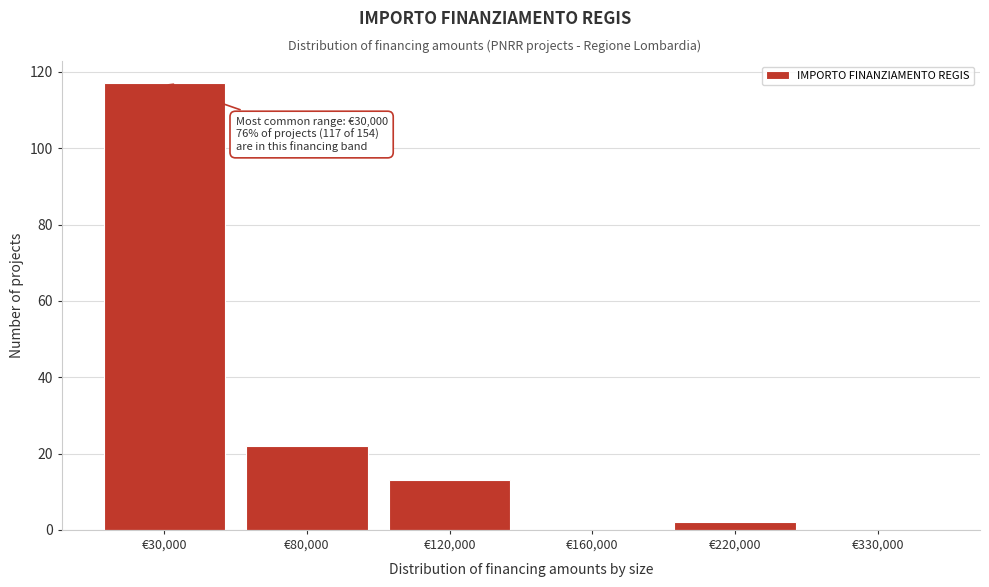

Reading left to right, list all the values displayed in this chart.

€30,000=117	€80,000=22	€120,000=13	€160,000=0	€220,000=2	€330,000=0